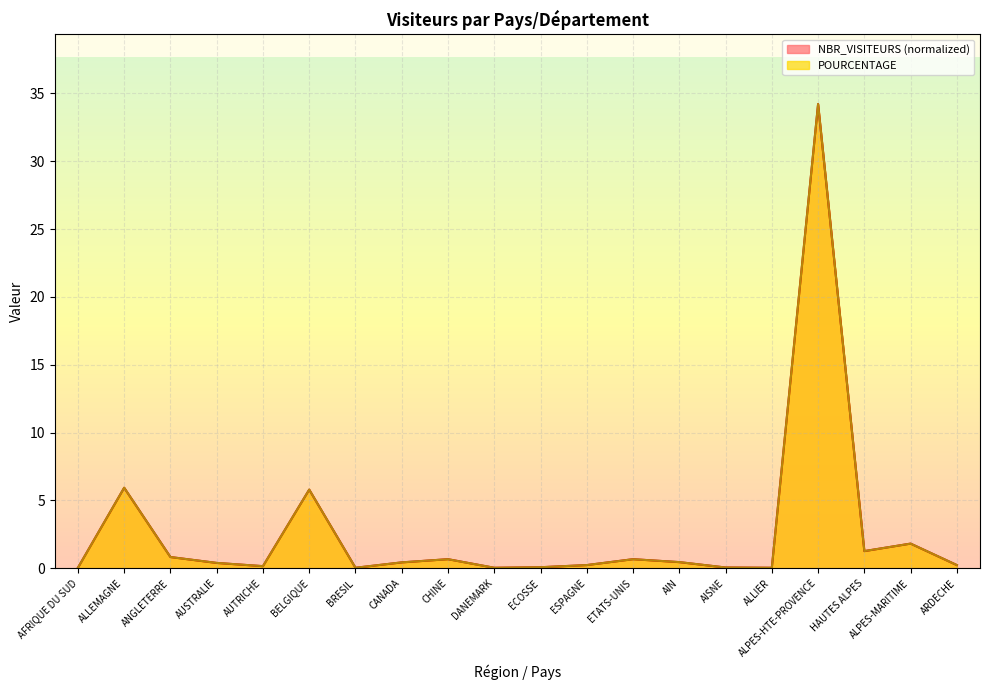

What is the difference between the second highest and second lowest values in the NBR_VISITEURS series?

5.9